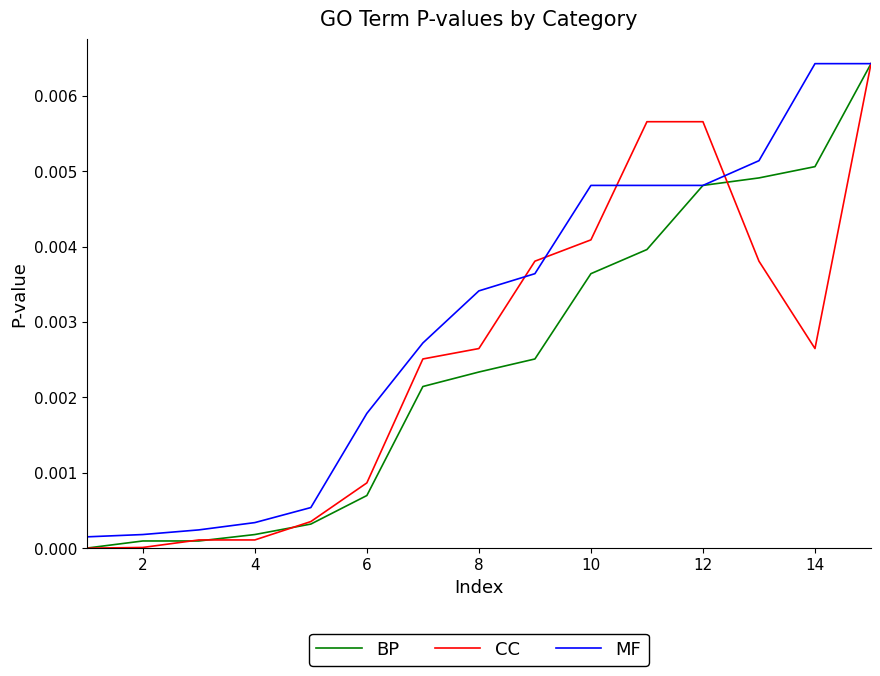

Which series has the largest total across all categories?

MF